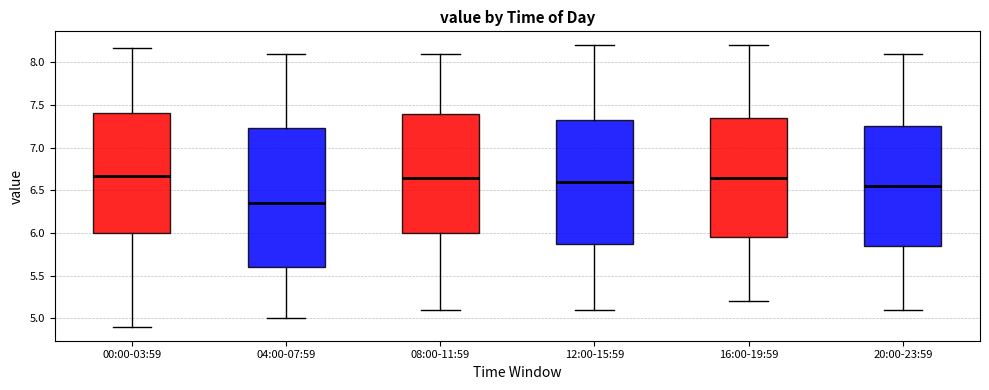

Reading left to right, read every box against the y-axis: the position of its median line, the range the box covers, and the ends of its whiskers. The values are not printed on the chart, so give them approximately, as read against the axis.

00:00-03:59: median 6.65, box 6.00 to 7.40, whiskers 4.90 to 8.15
04:00-07:59: median 6.35, box 5.60 to 7.25, whiskers 5.00 to 8.10
08:00-11:59: median 6.65, box 6.00 to 7.40, whiskers 5.10 to 8.10
12:00-15:59: median 6.60, box 5.90 to 7.35, whiskers 5.10 to 8.20
16:00-19:59: median 6.65, box 5.95 to 7.35, whiskers 5.20 to 8.20
20:00-23:59: median 6.55, box 5.85 to 7.25, whiskers 5.10 to 8.10